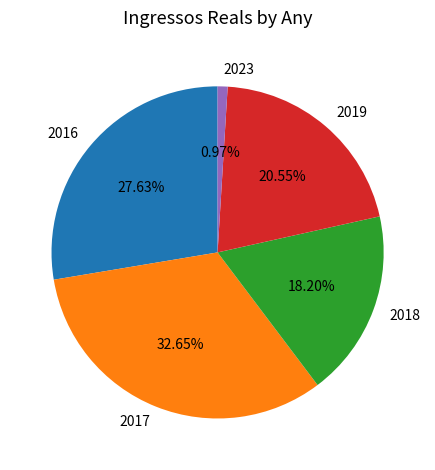

What portion of the pie excludes 2023?

99.0%